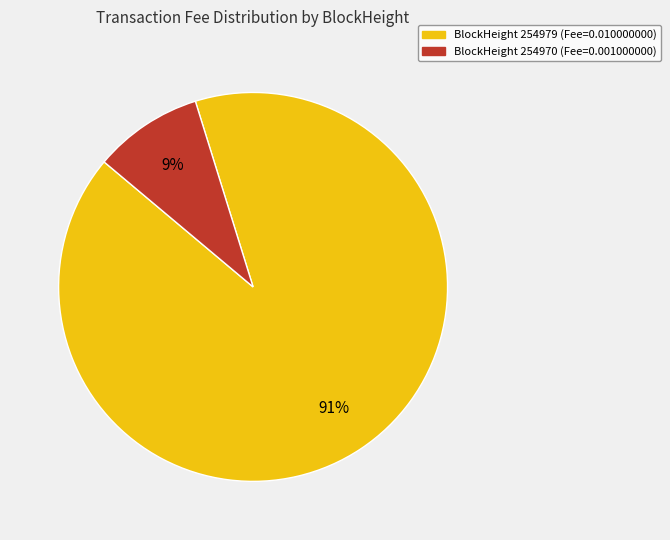

To the nearest percent, what is the average slice percentage?

50%